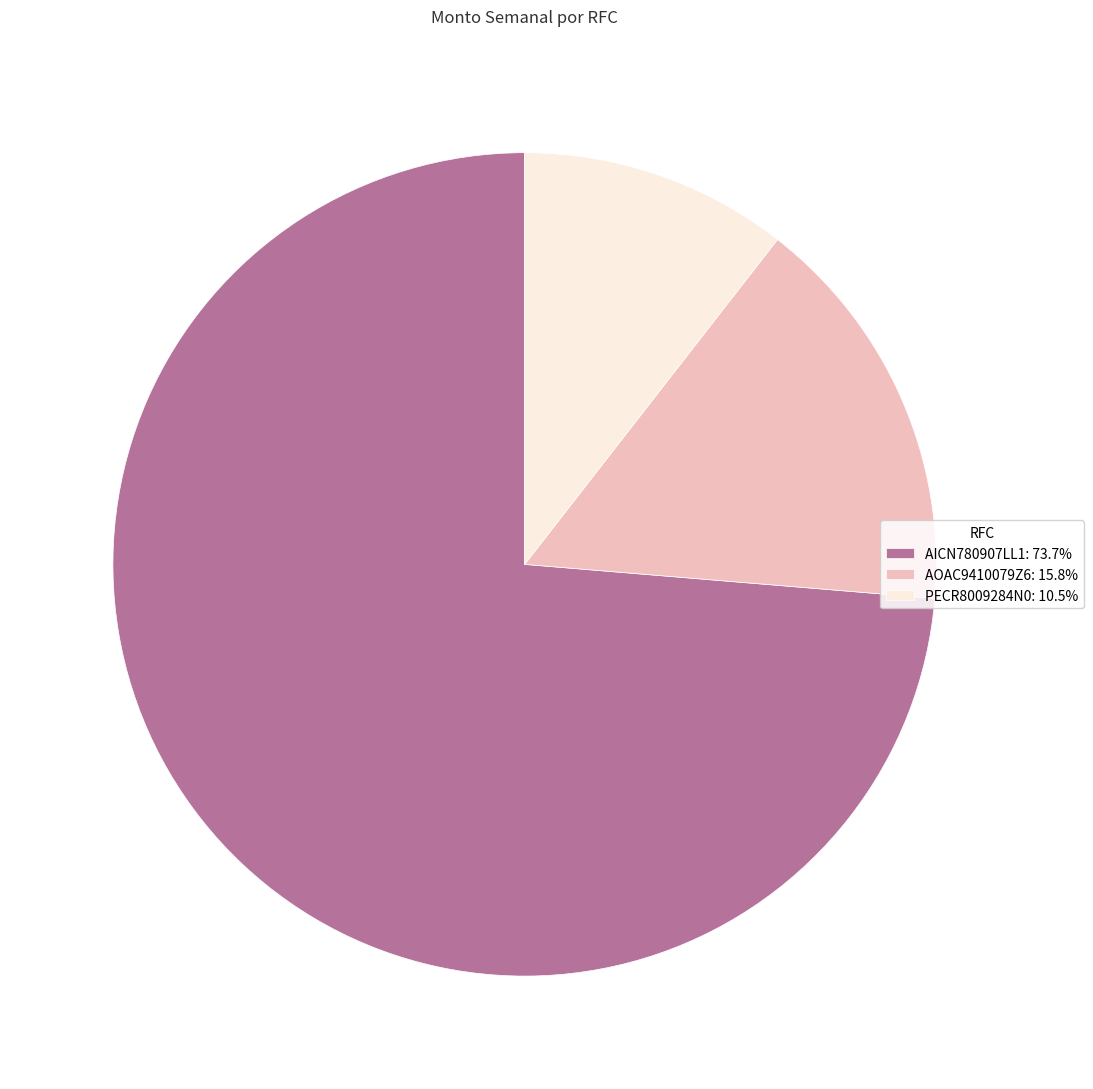

Rank the categories by value from highest to lowest.

AICN780907LL1, AOAC9410079Z6, PECR8009284N0